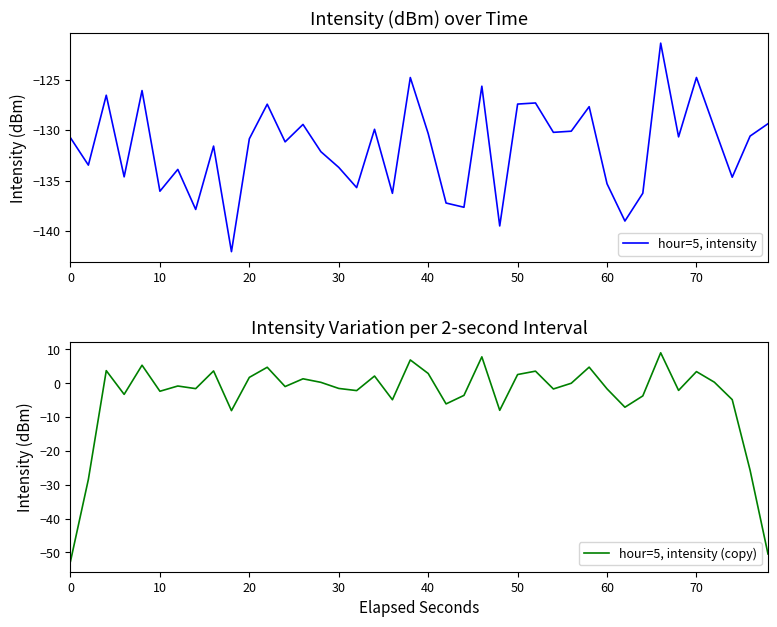

True or false: hour=5, intensity has a value of -70.6 at 50.

False